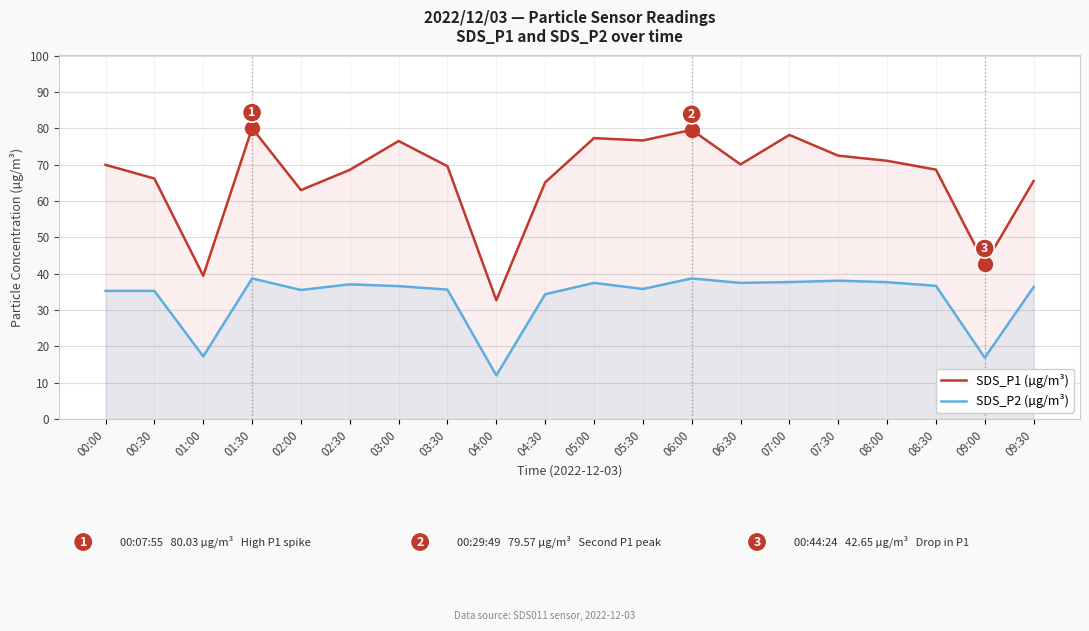

Which series has the largest total across all categories?

SDS_P1 (µg/m³)